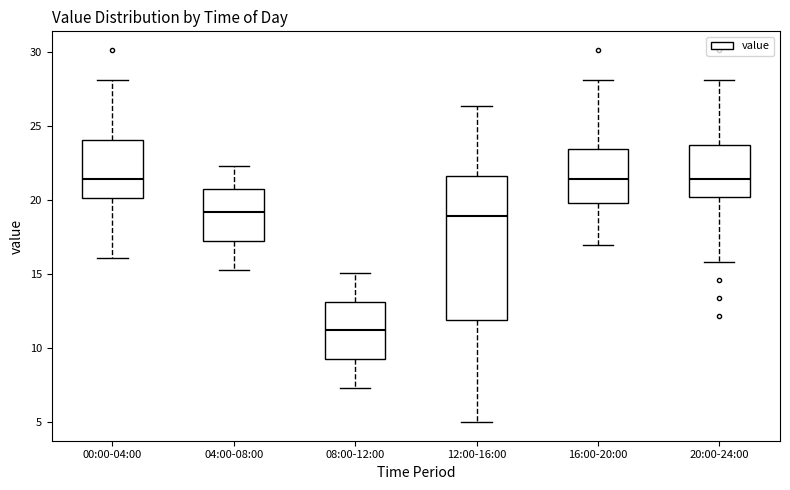

Where does the median line of the box for 04:00-08:00 sit on the y-axis? The values are not printed on the chart, so give them approximately, as read against the axis.

19.0